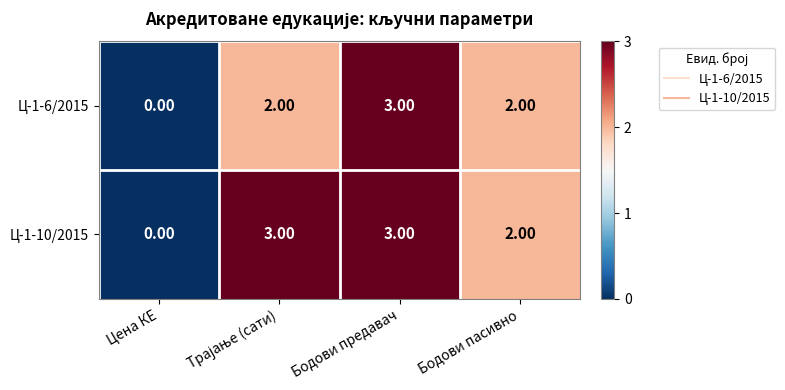

At which label is Ц-1-10/2015 closest to 1?

Цена КЕ